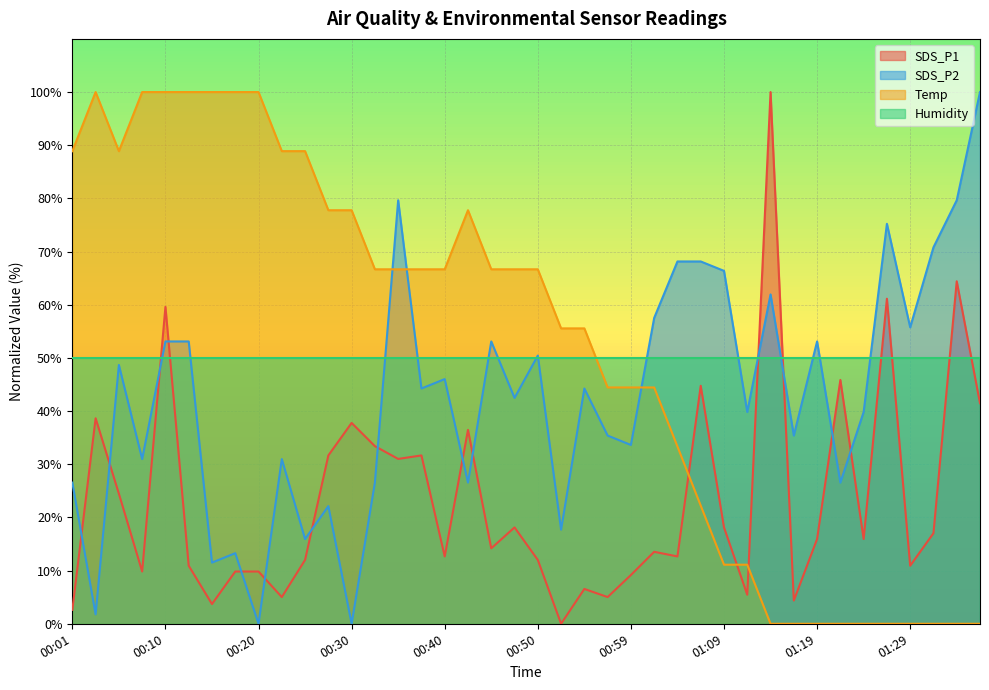

Which series has the widest spread of values?

SDS_P1